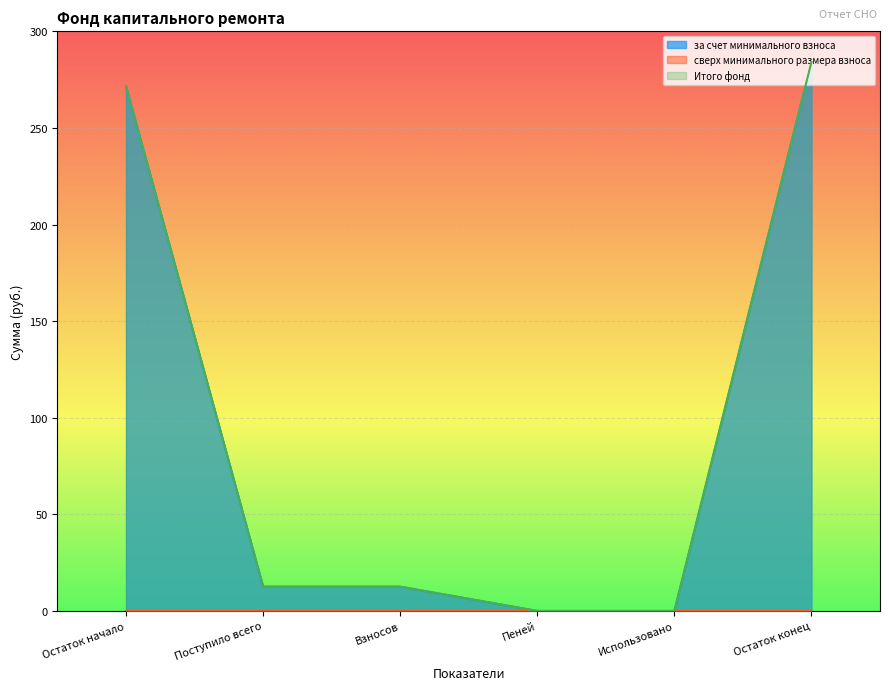

Which label corresponds to the largest value in the chart?

Остаток конец